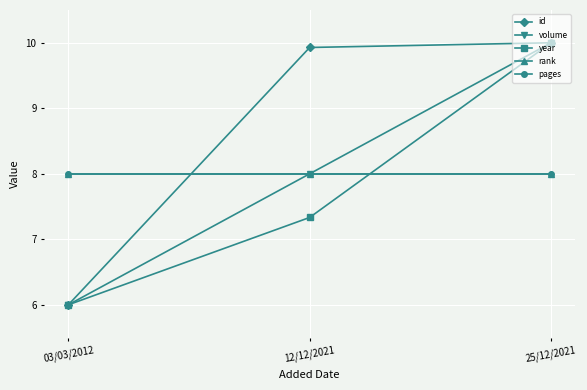

Does the chart have visible grid lines?

Yes